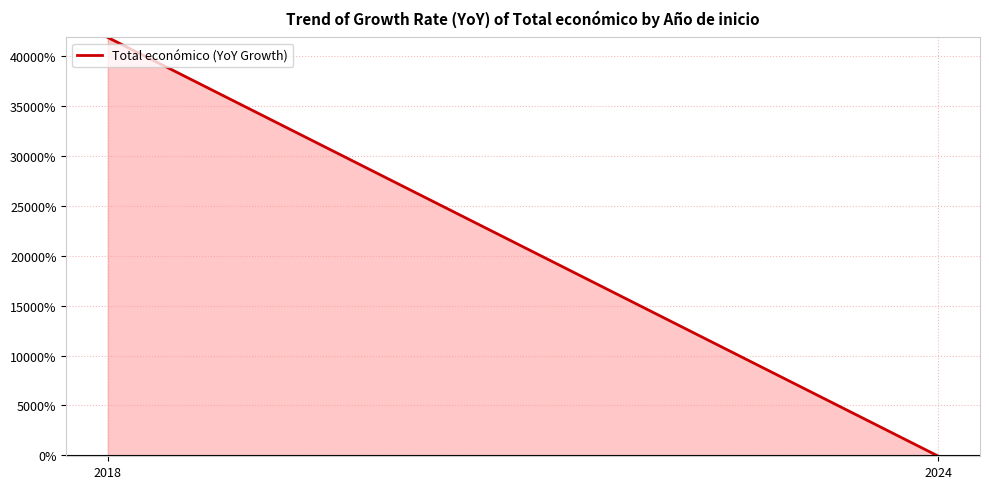

Which has a higher value, 2024 or 2018?

2018